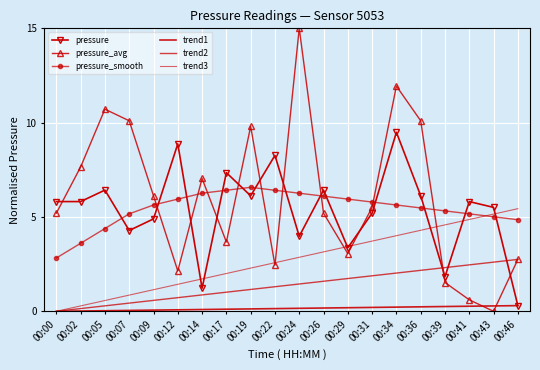

Is the value of trend2 at 00:39 greater than the value of pressure_avg at 00:43?

Yes